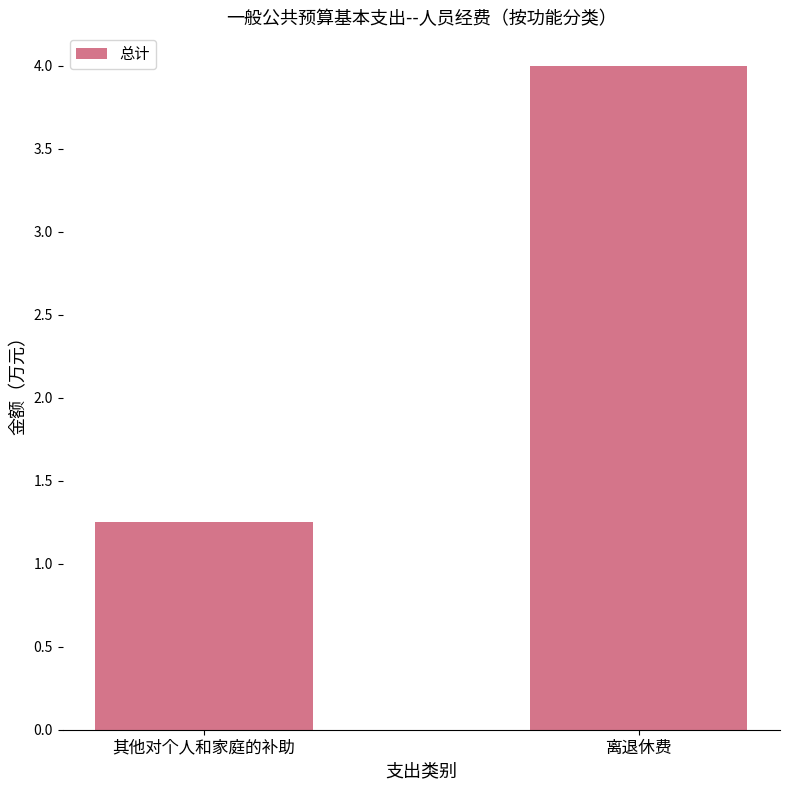

Approximately how many times larger is the value at 其他对个人和家庭的补助 compared to 离退休费?

0.3